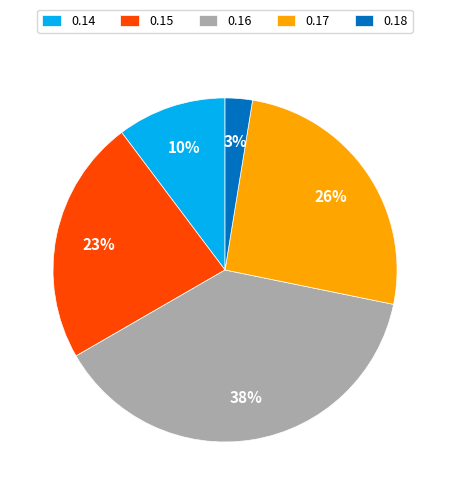

The 0.18 slice represents 3% of the pie. True or false?

True